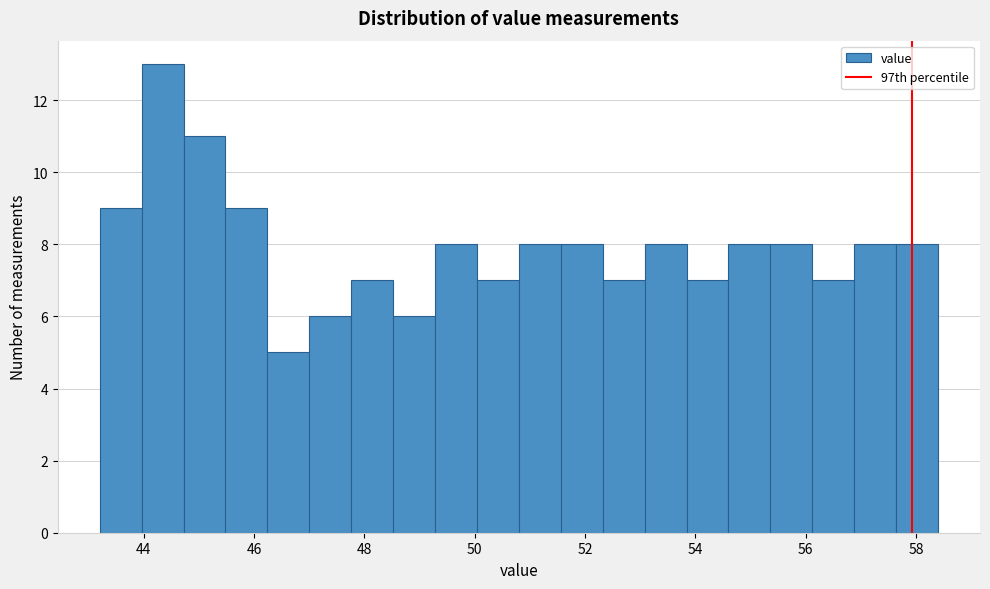

Around what value on the x-axis is the tallest bar? Give the approximate position of its centre, as read against the axis.

44.4